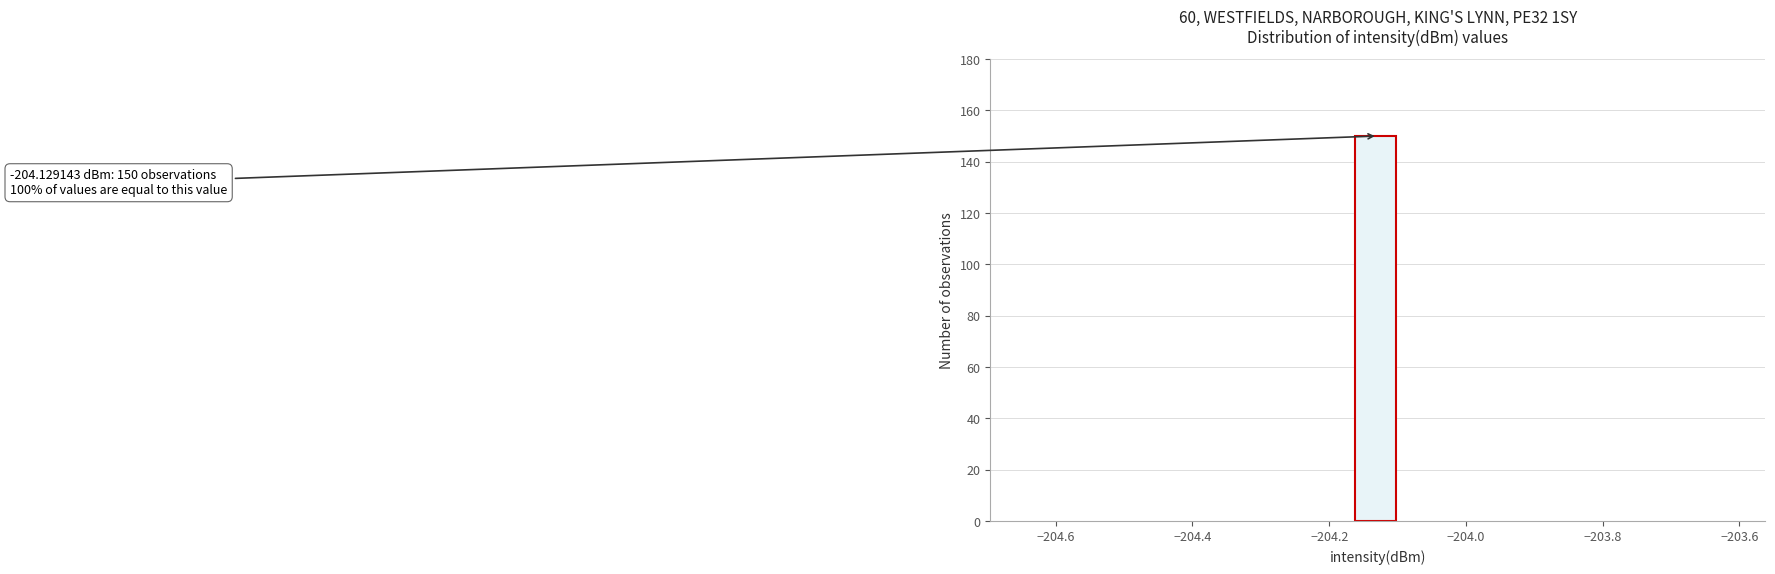

Around what value on the x-axis is the tallest bar? Give the approximate position of its centre, as read against the axis.

-204.14